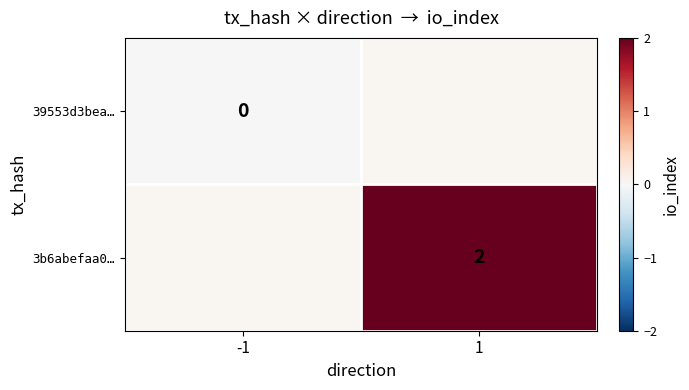

The 3b6abefaa0… series shows 0 at 1. True or false?

False